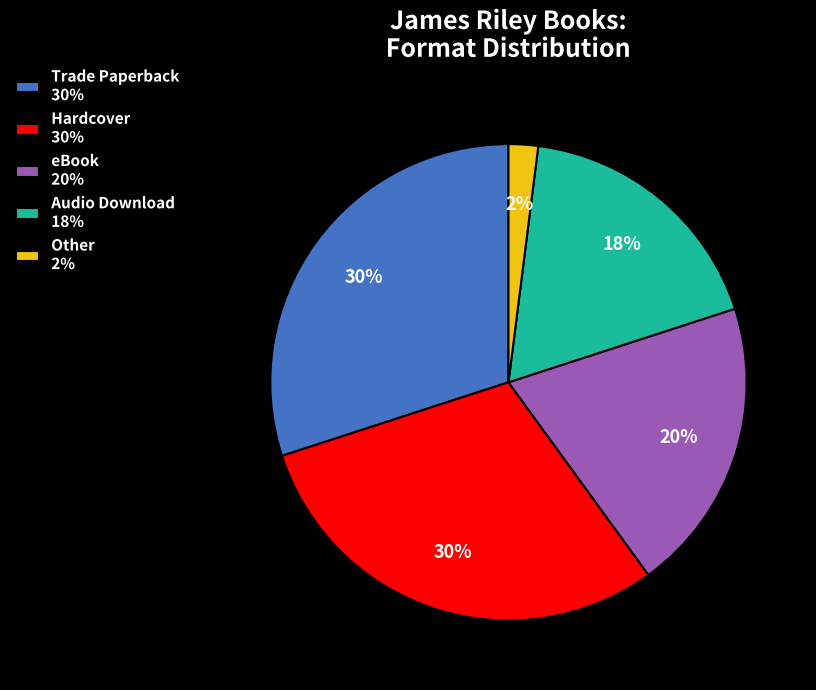

Which has a higher value, Other 2% or Trade Paperback 30%?

Trade Paperback 30%